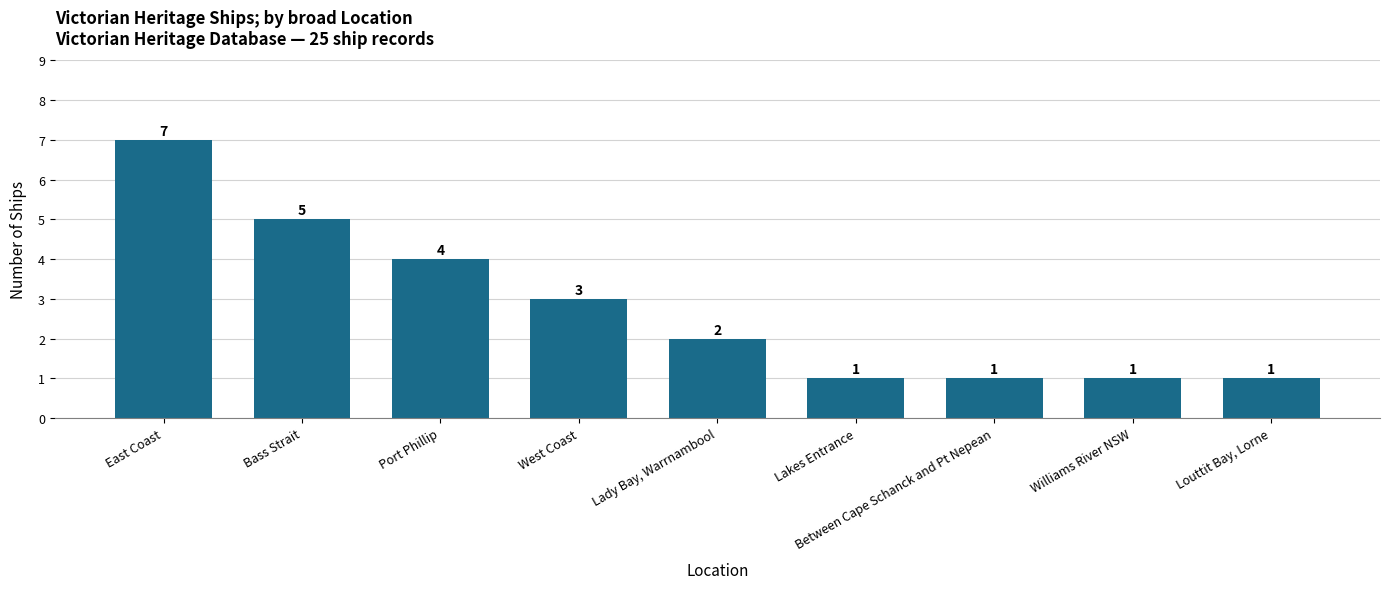

How many values are between 1 and 4?

7